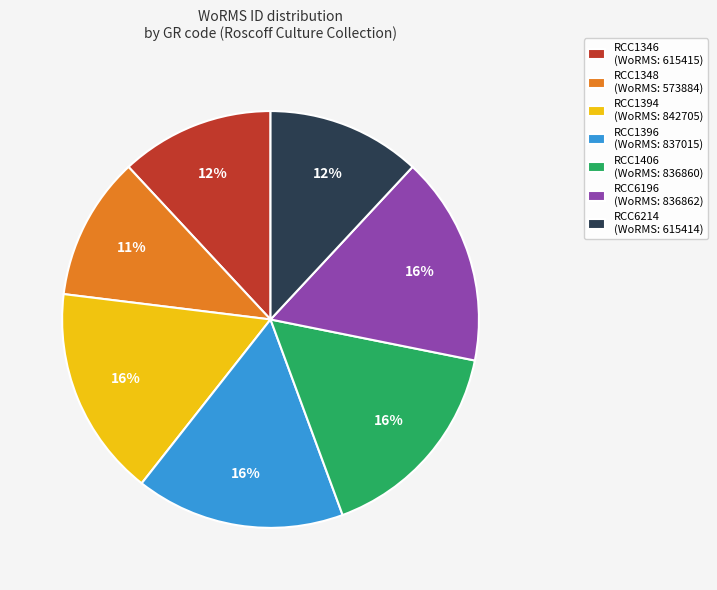

How many segments does this pie chart have?

7